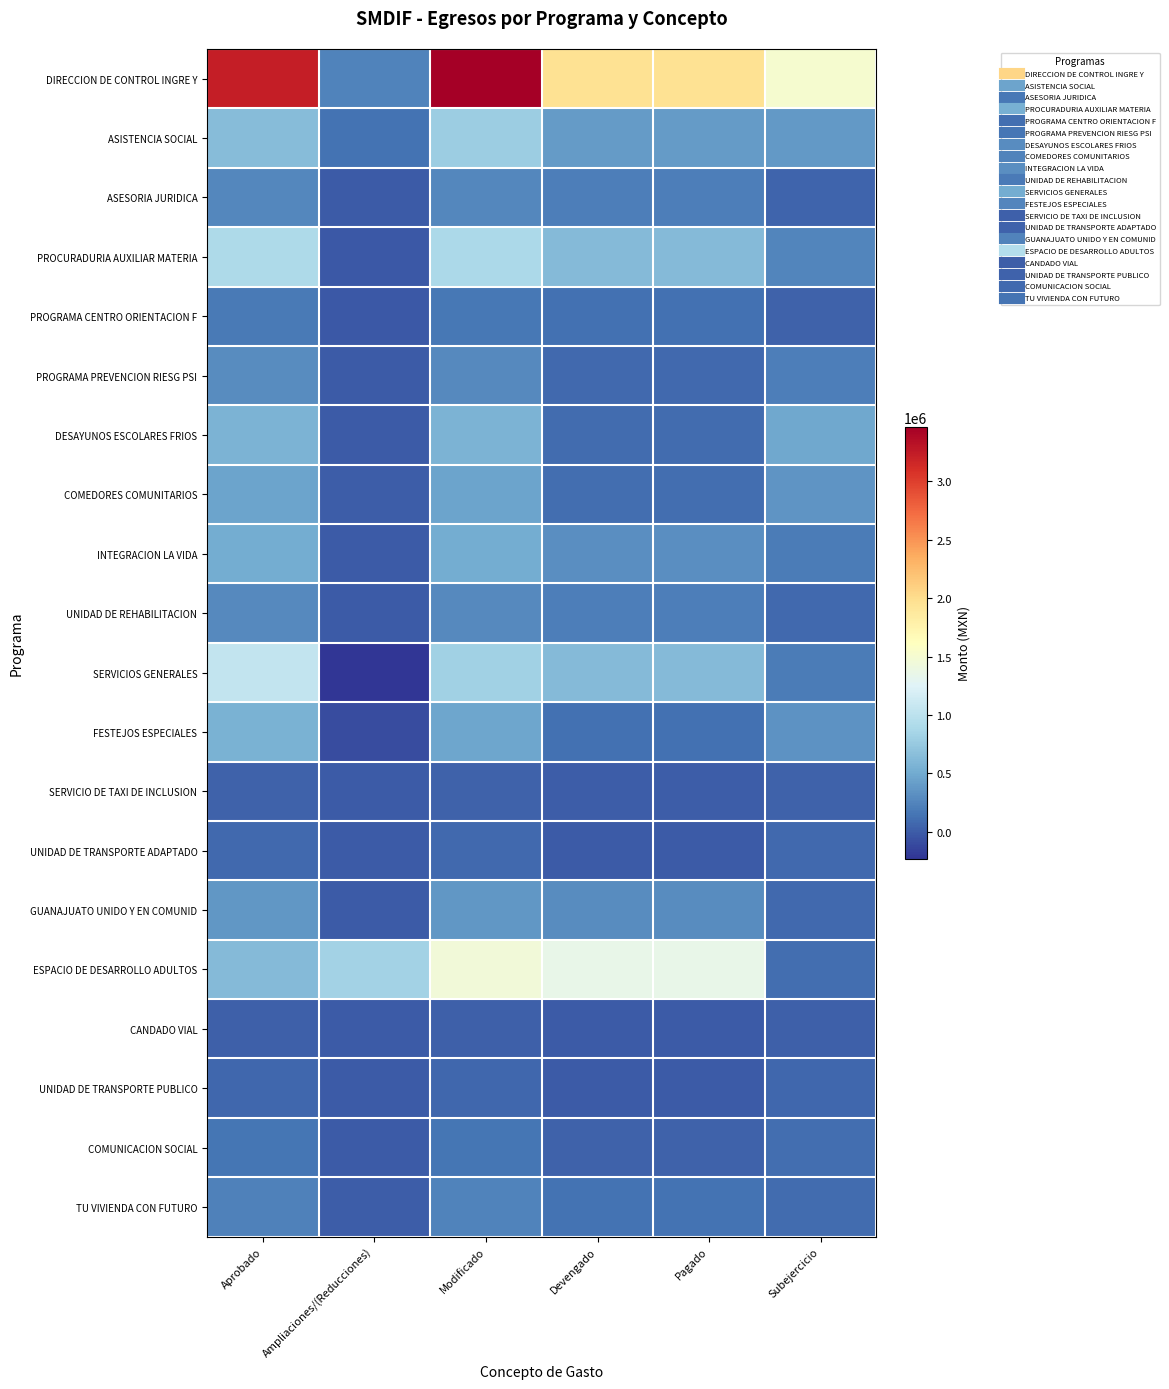

Which series has the widest spread of values?

DIRECCION DE CONTROL INGRE Y